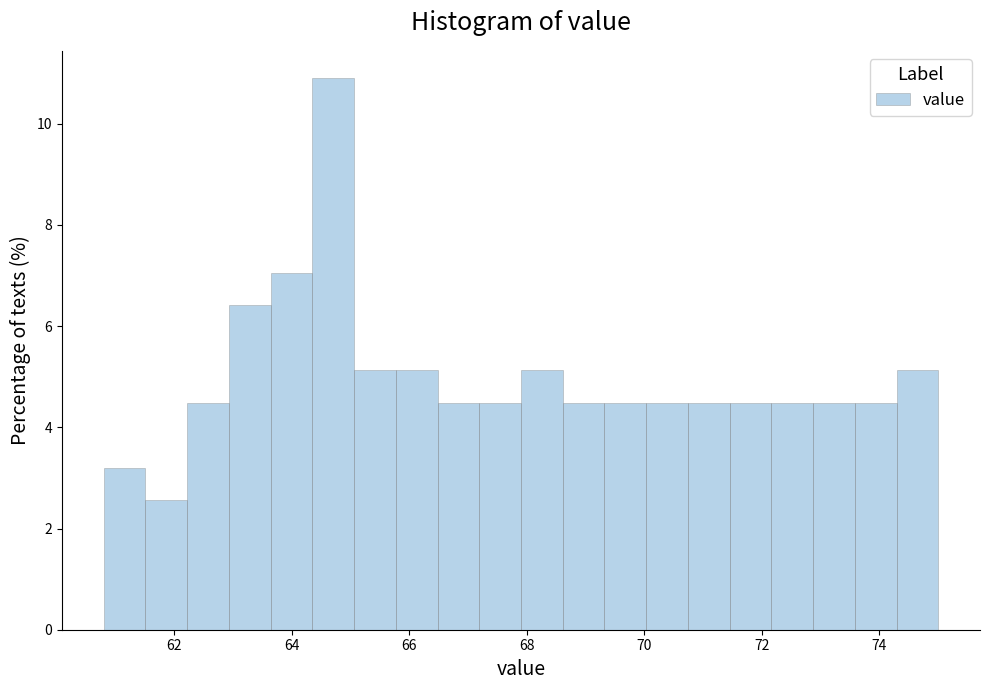

Read against the x-axis, roughly where is the centre of the tallest bar?

64.8